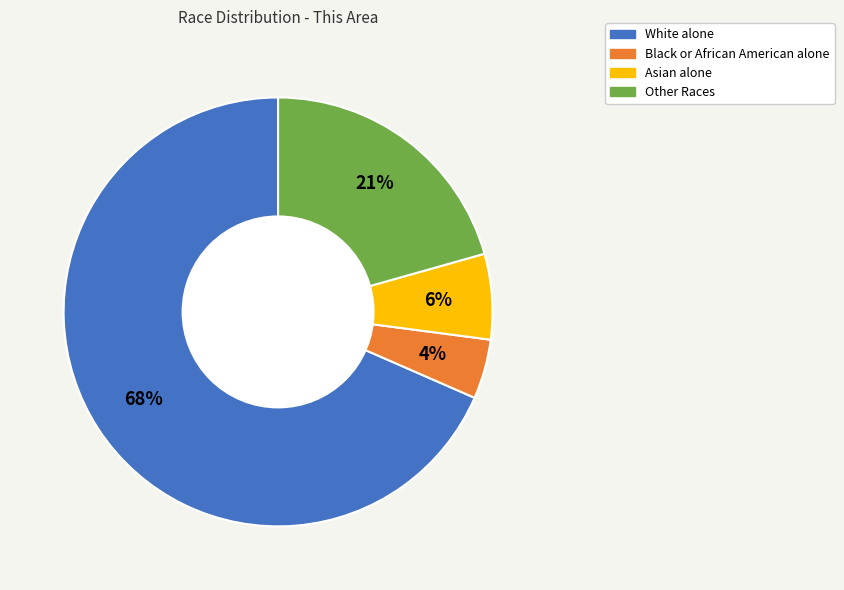

Does White alone account for over 50% of the chart?

Yes